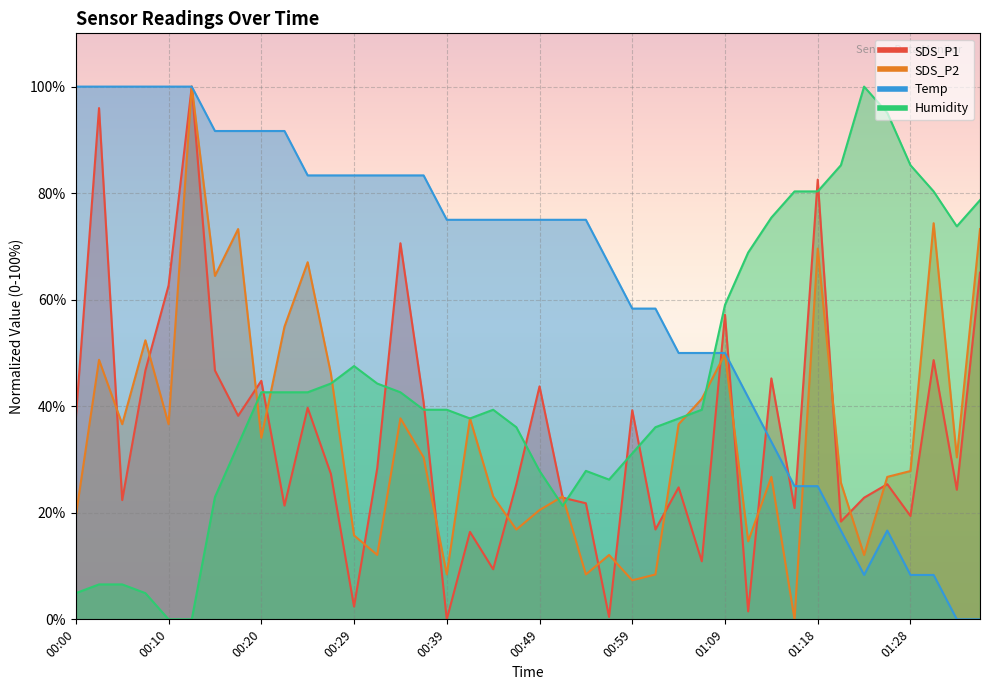

Rank the series at 01:31 from lowest to highest value.

Temp, SDS_P1, SDS_P2, Humidity